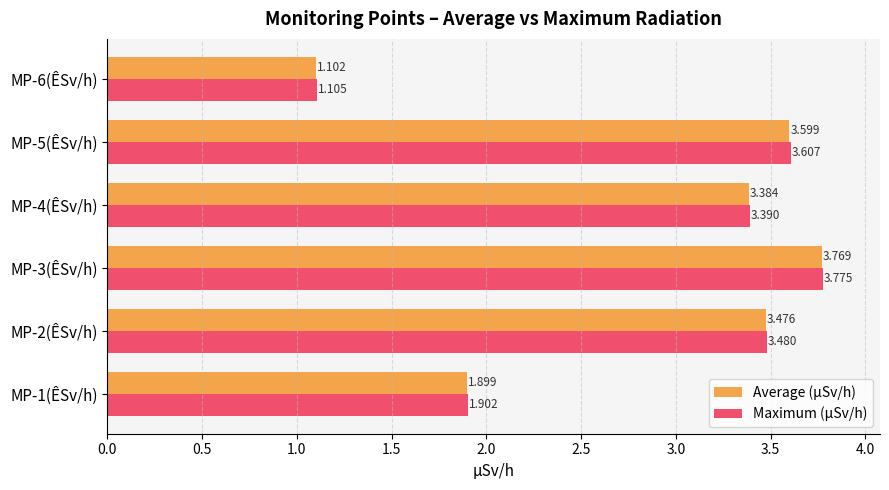

Which series changed the most between MP-1(ÊSv/h) and MP-2(ÊSv/h)?

Maximum (µSv/h)